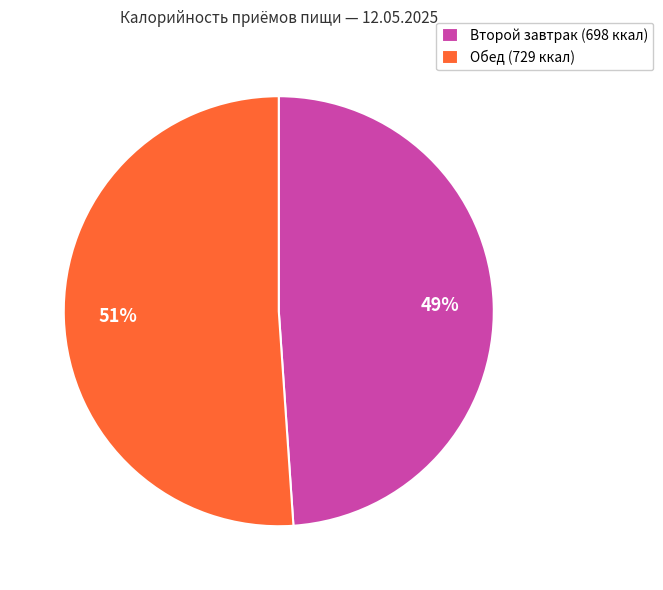

Which category accounts for the majority?

Обед